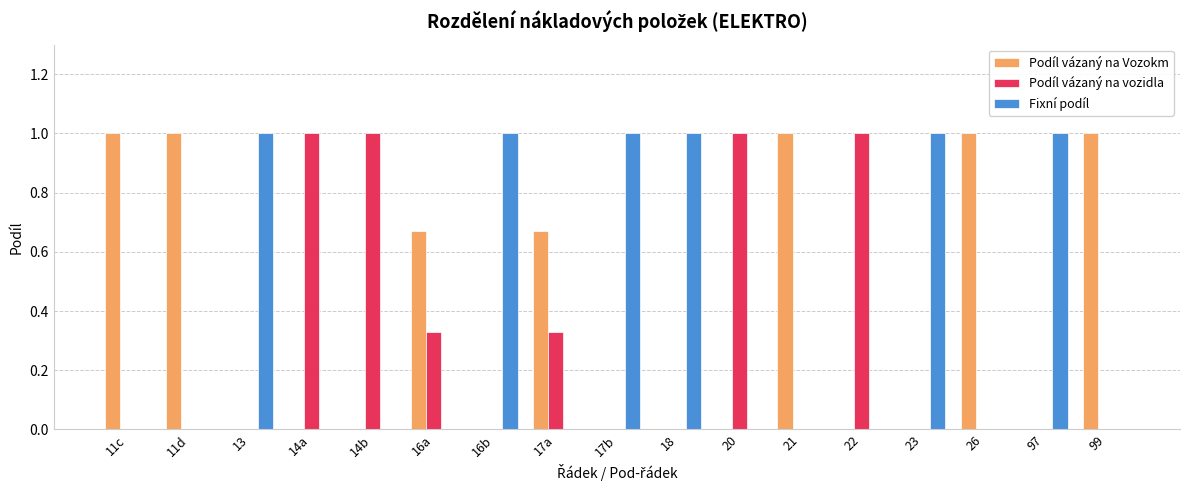

What is the sum of the Podíl vázaný na Vozokm values at 13 and 21?

1.0